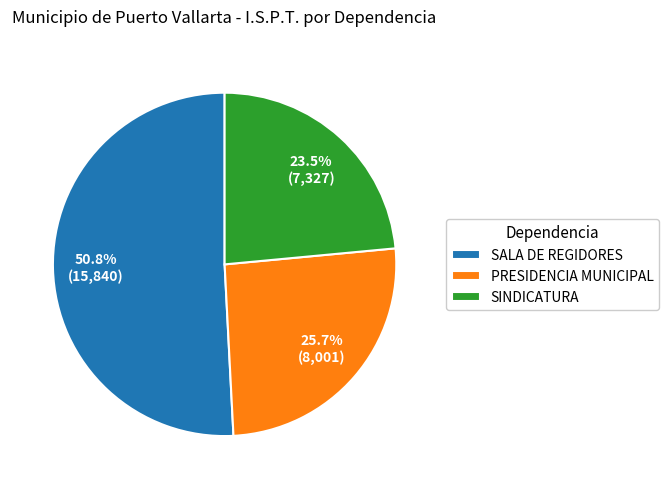

What is the majority slice?

SALA DE REGIDORES